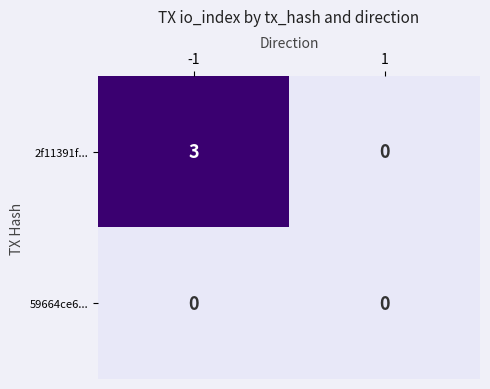

At how many categories does at least one series exceed 2?

1